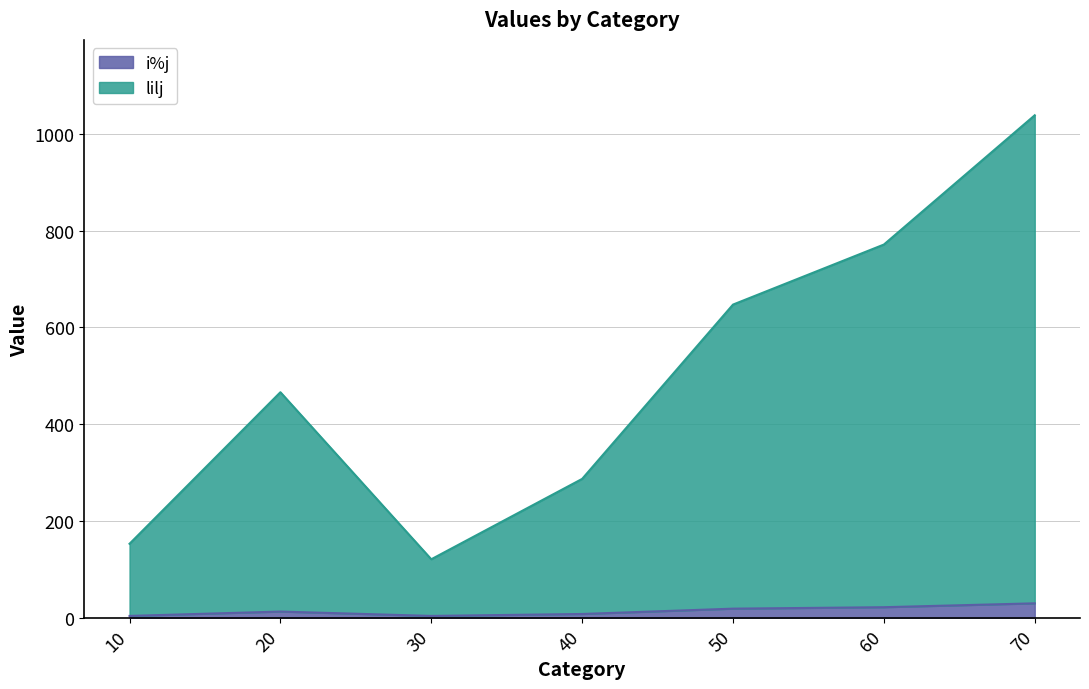

How many interior local valleys does the lilj series have?

1